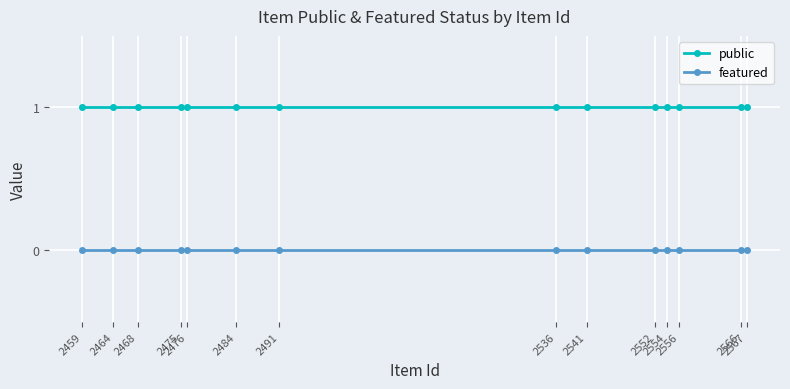

Between 2484 and 2468, which is larger?

2484